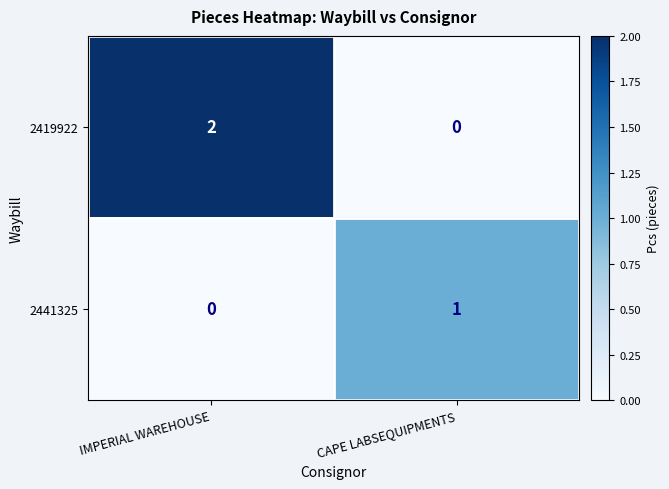

What is the difference between the highest and lowest values at CAPE LABSEQUIPMENTS?

1